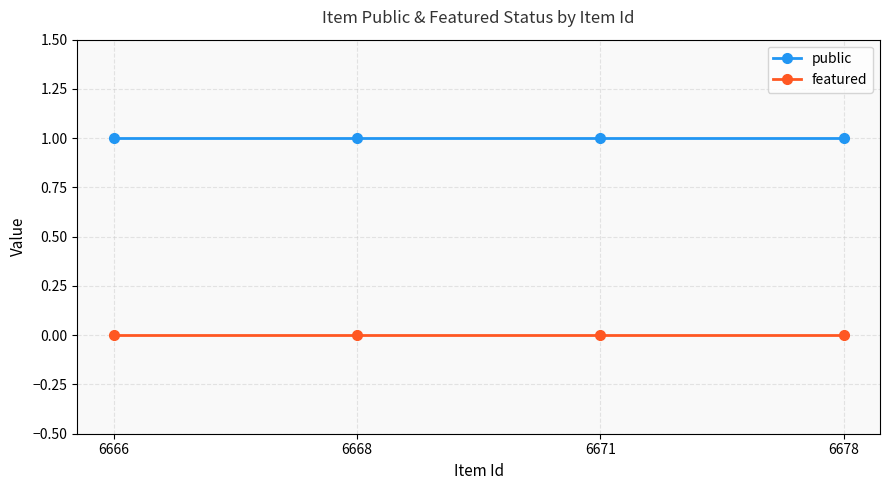

At how many categories does at least one series exceed 0?

4